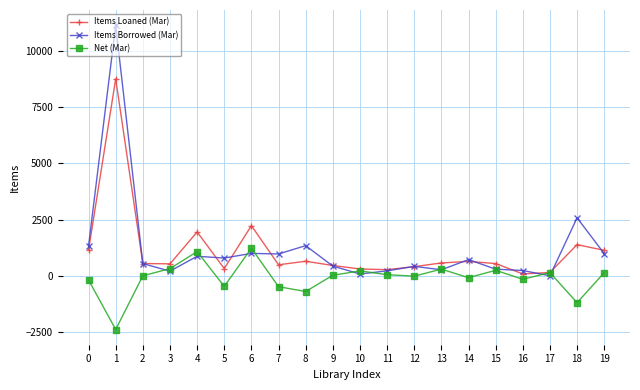

What value does the Items Borrowed (Mar) series have at 19, to the nearest 50?

1000